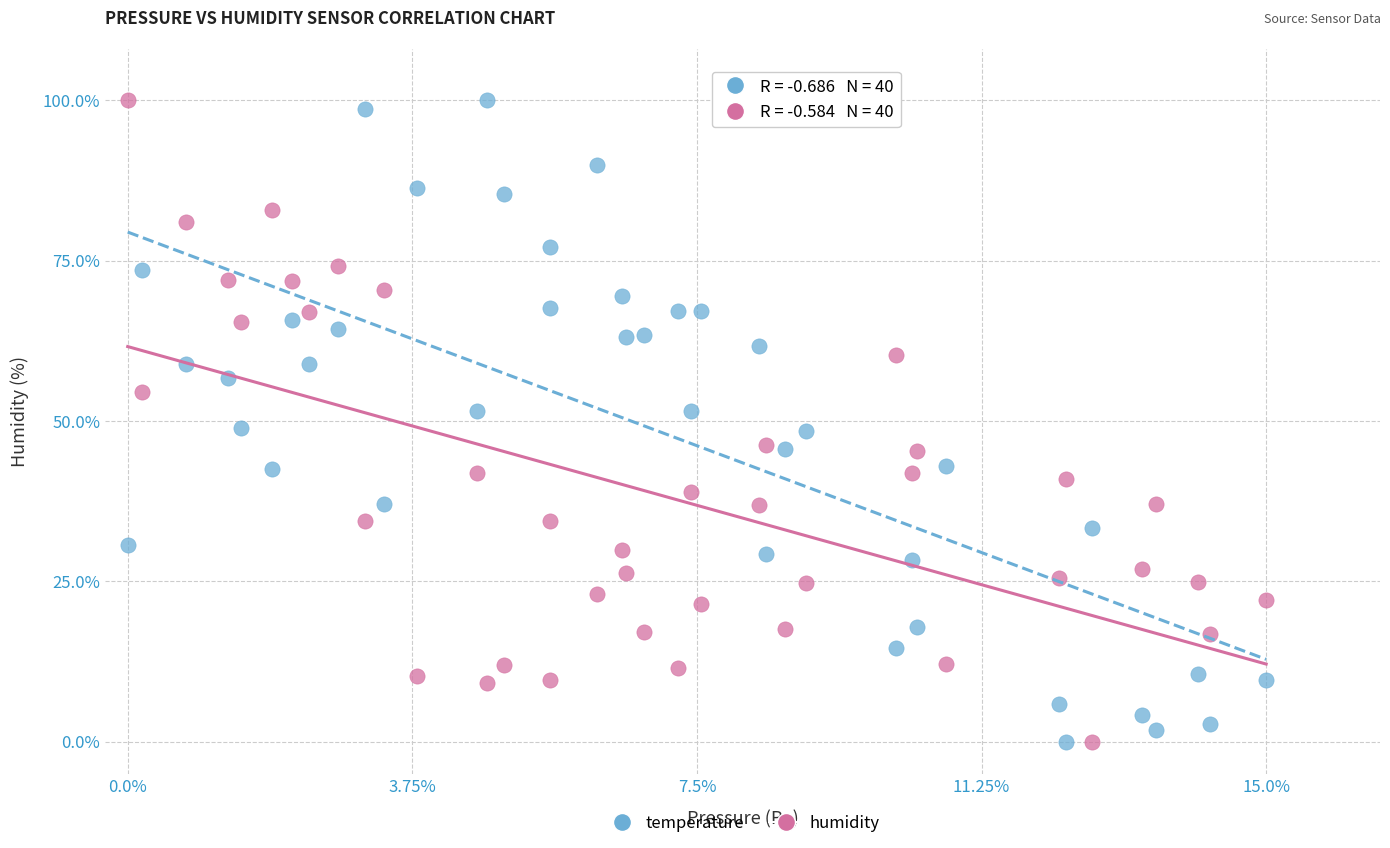

What is the X range (max minus min) for the scatter plot?

15.0